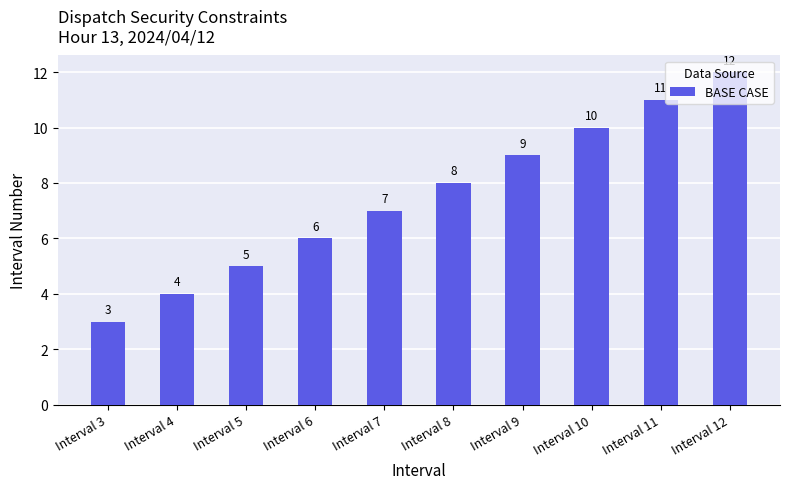

Between Interval 10 and Interval 6, which is larger?

Interval 10